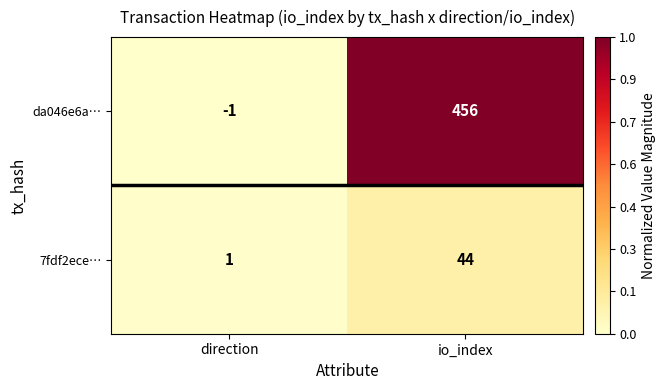

What is the sum of the 7fdf2ece… values at io_index and direction?

45